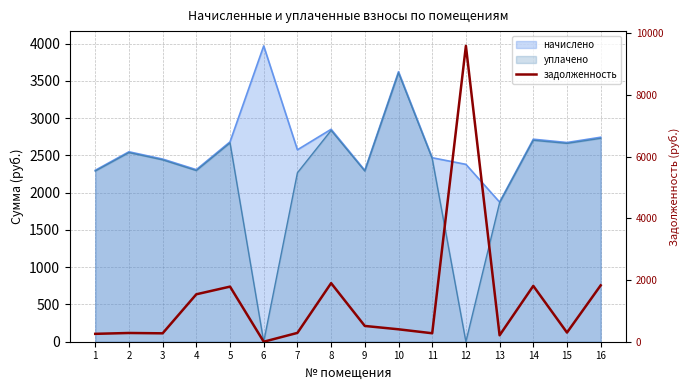

Reading left to right, what are all the values shown in this chart?

255.6	283.3	272.4	1537.7	1786.1	0.0	286.2	1898.5	511.3	402.7	274.4	9588.5	208.3	1809.8	297.1	1827.5